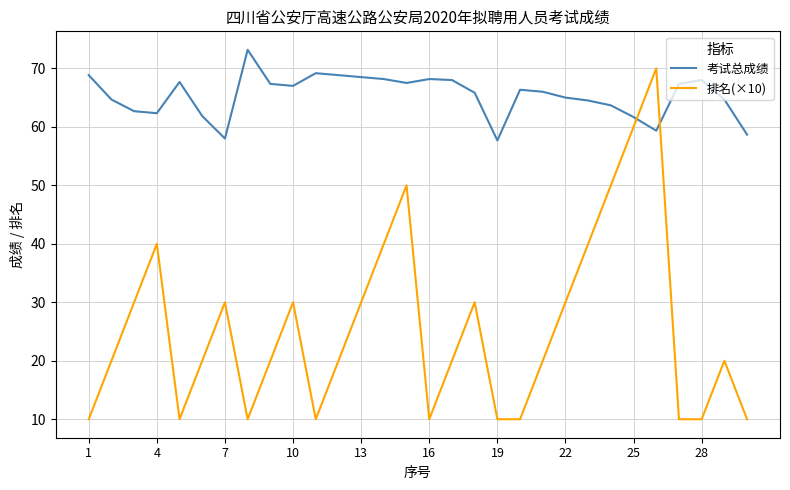

Which series has the largest range (max minus min)?

排名(×10)